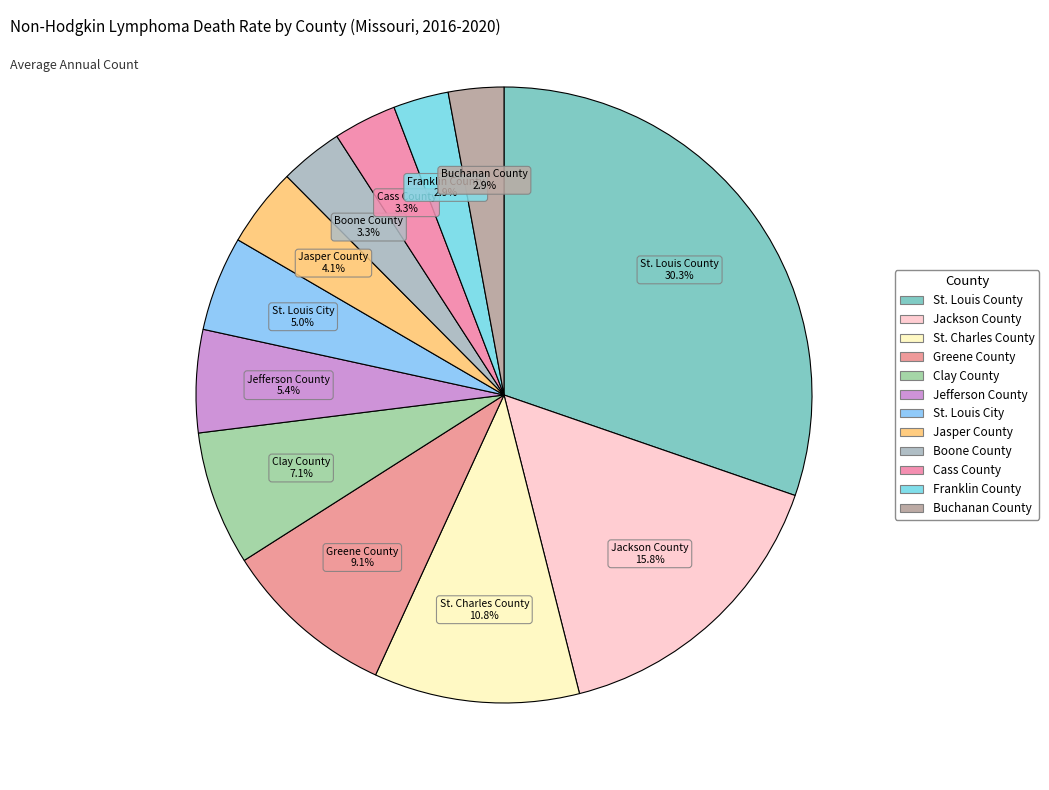

Is it true that Franklin County is 3% of the pie?

True